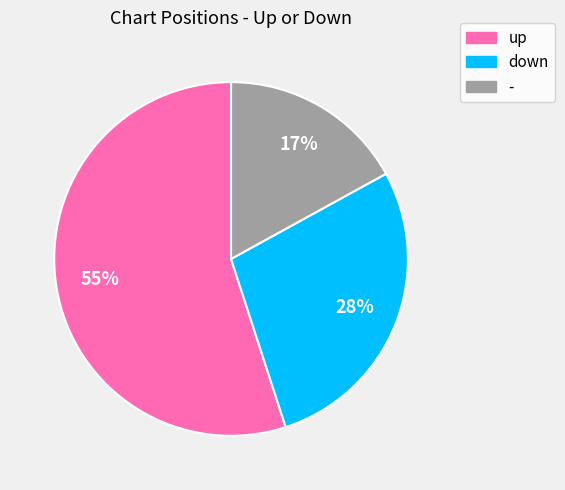

To the nearest percent, what is the difference between the down and up slice percentages?

27%